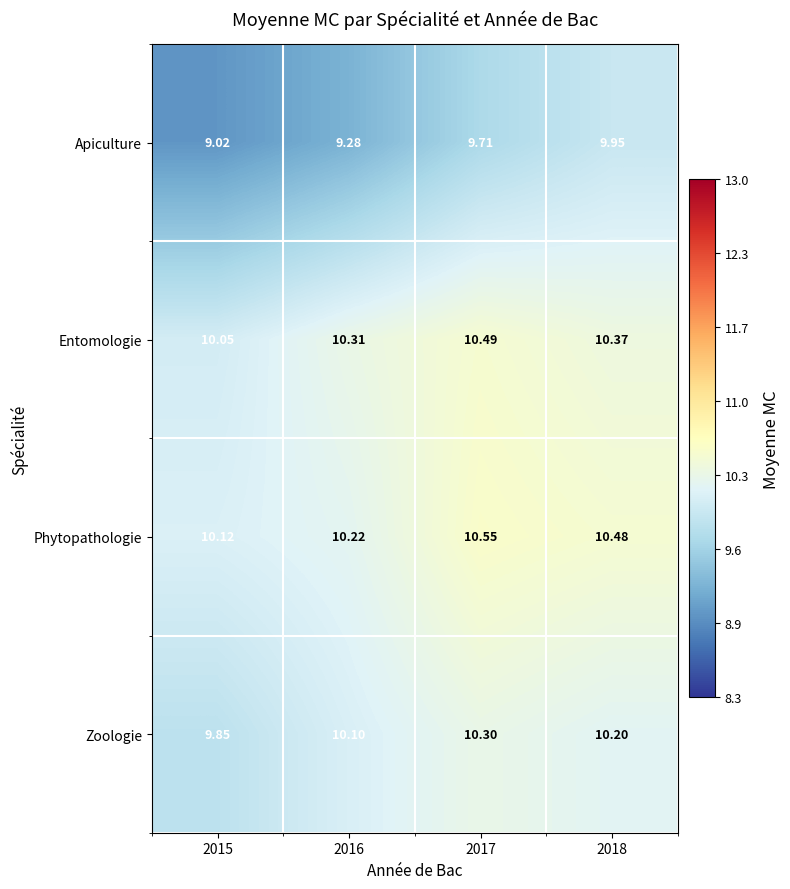

Rank the series by their maximum value, from lowest to highest.

Apiculture, Zoologie, Entomologie, Phytopathologie